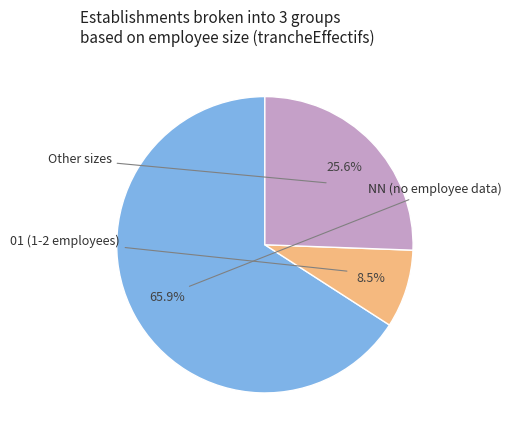

Does any single category account for the majority?

Yes